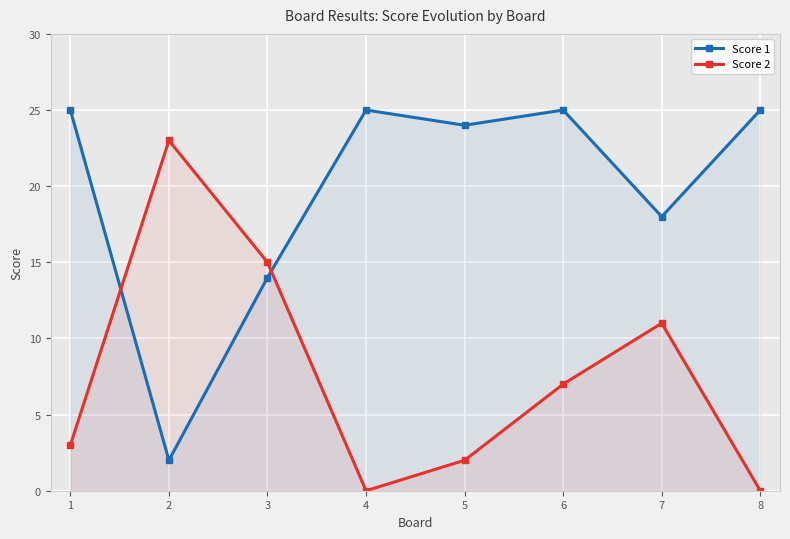

Count the number of data series in this chart.

2